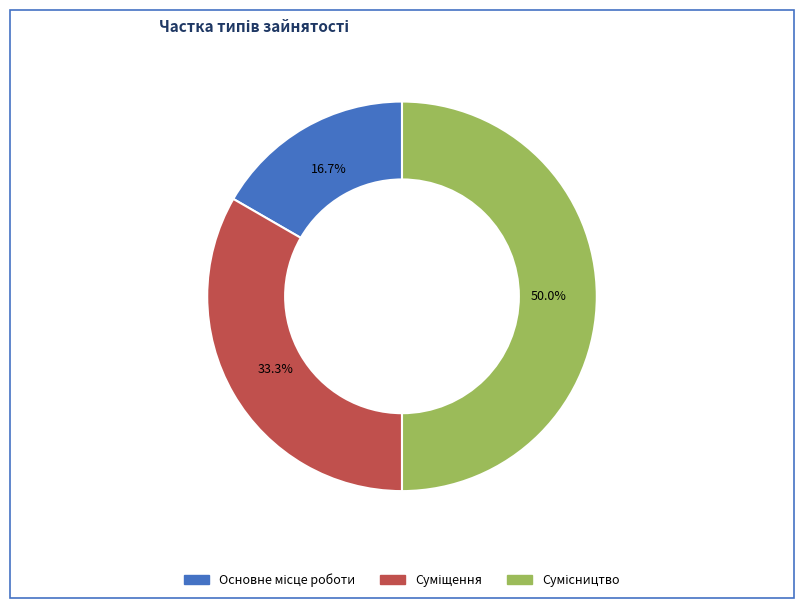

What percentage is the Сумісництво slice, to the nearest percent?

50%